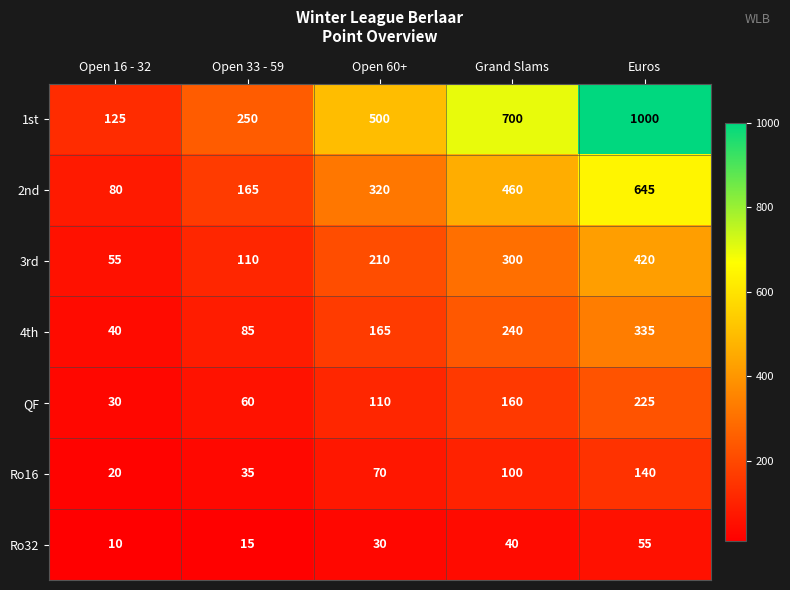

Count the Ro32 values in the range 15 to 40.

3